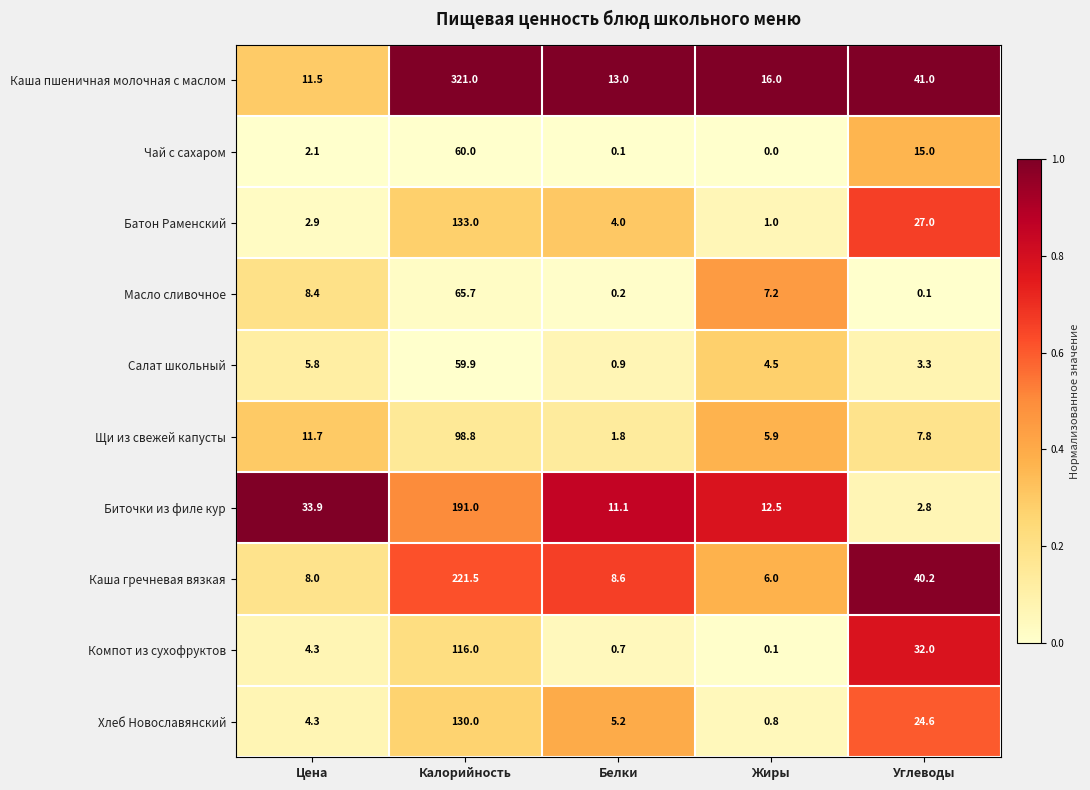

At which category is the sum across all series the highest?

Калорийность